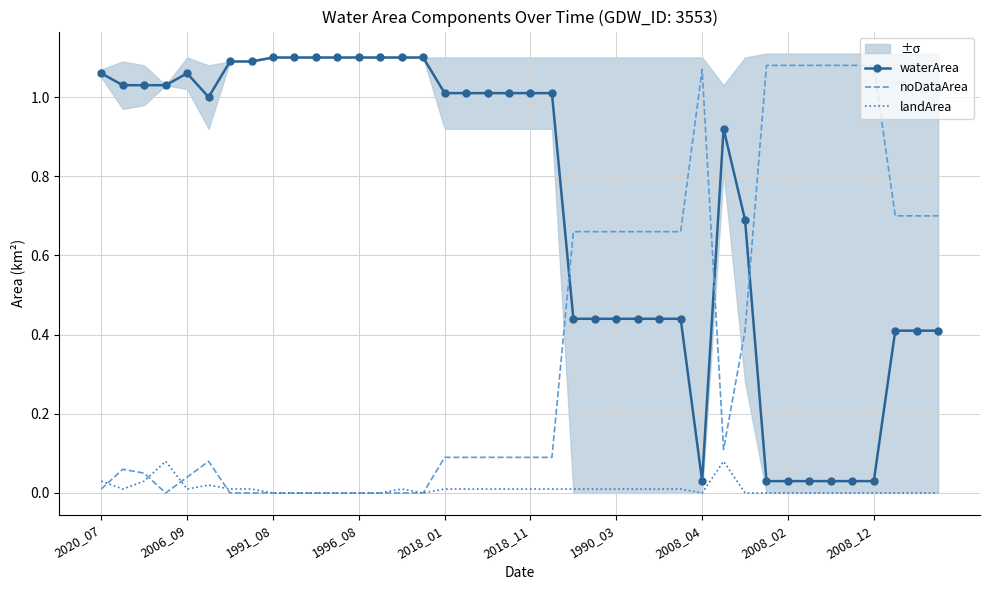

True or false: waterArea and landArea intersect in this chart.

False